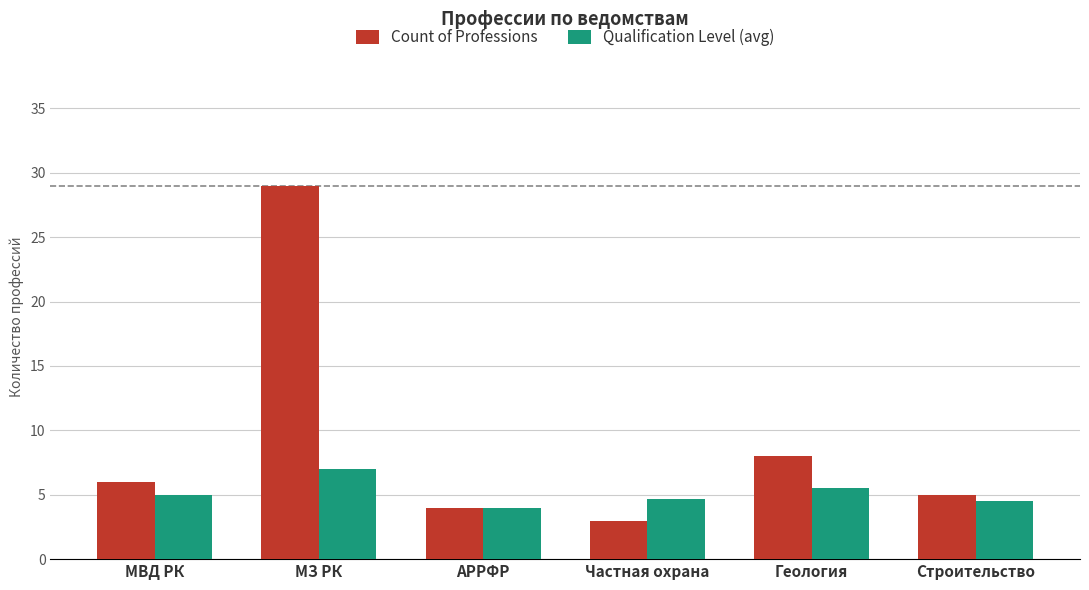

Which label corresponds to the smallest value in the chart?

Частная охрана